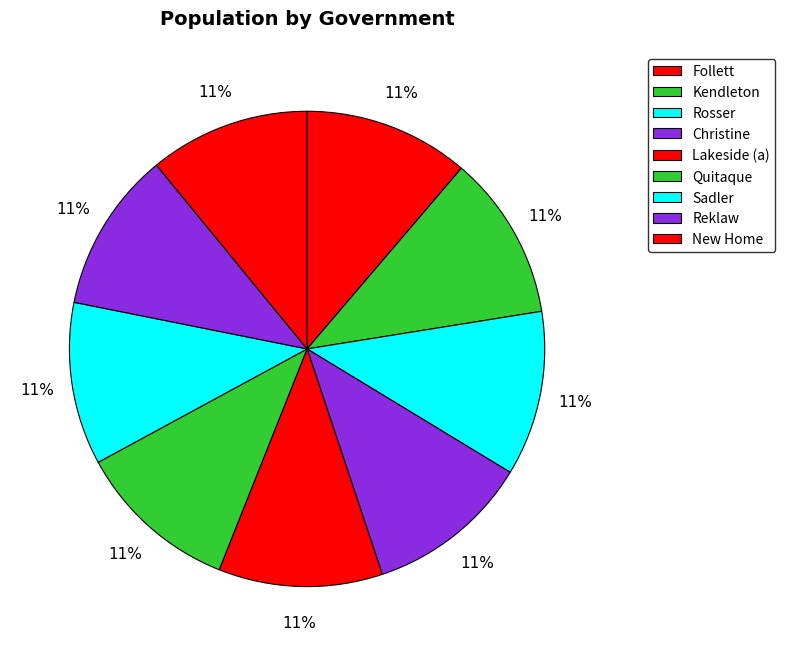

Between Lakeside (a) and Christine, which is larger?

Christine